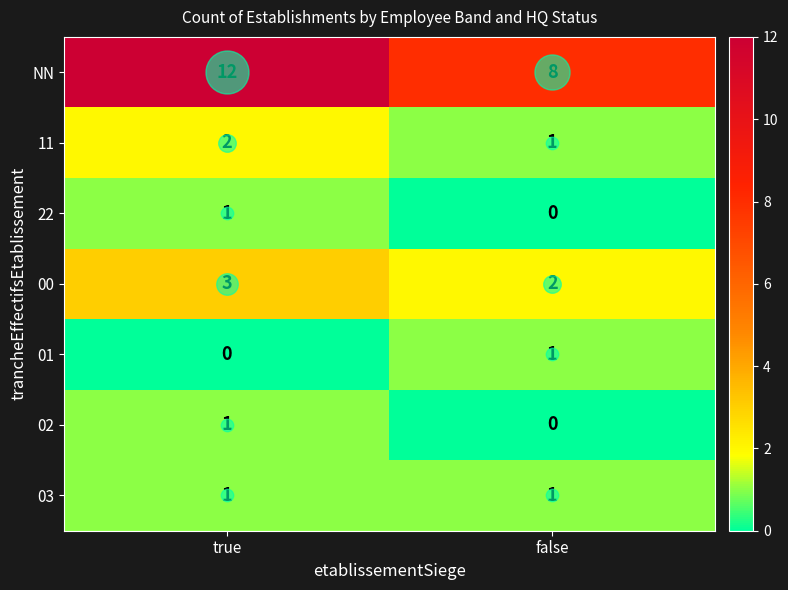

List the labels in order of NN value, smallest first.

false, true